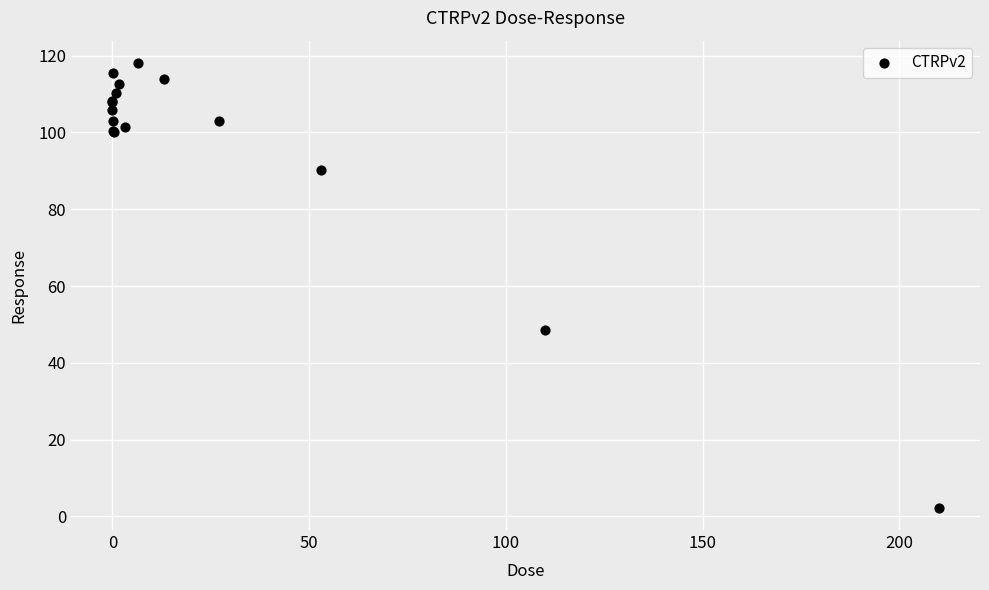

What Y value in the scatter plot is closest to 60?

48.6